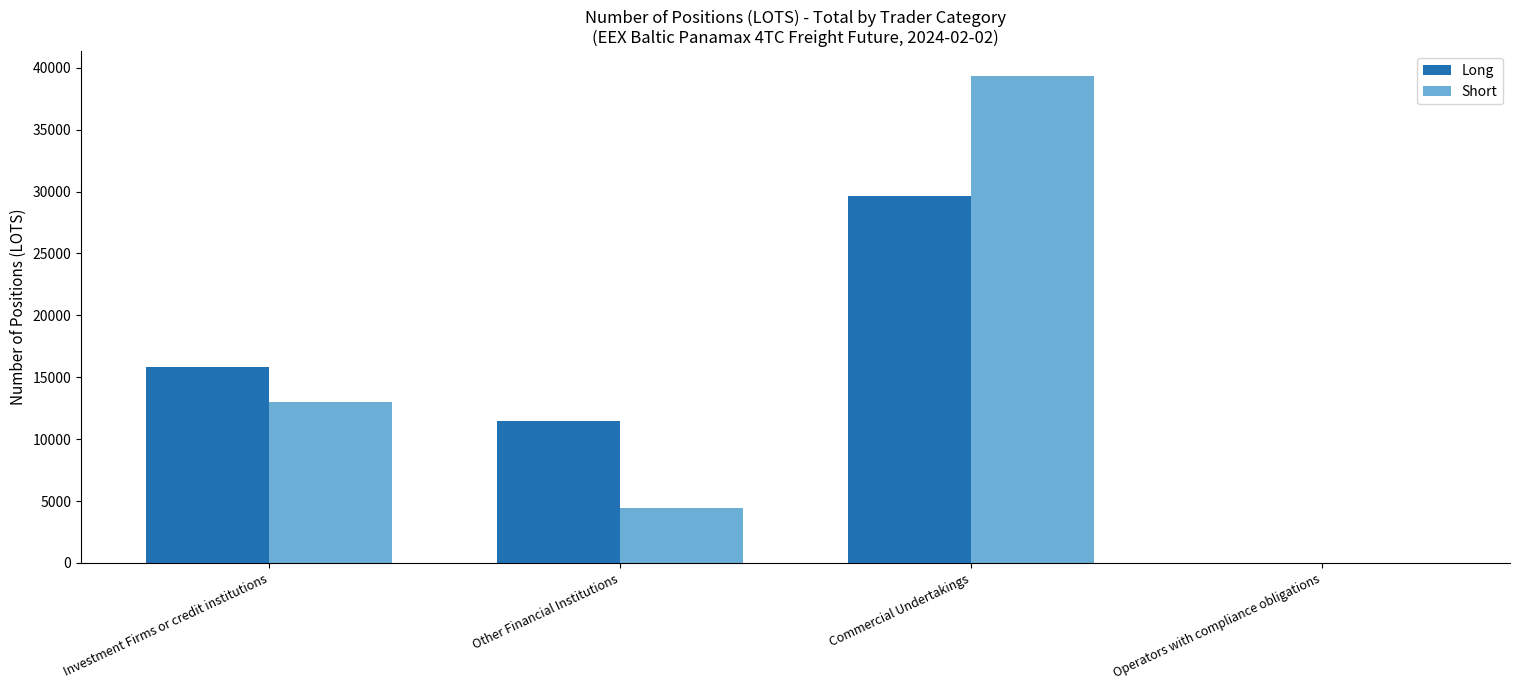

What is the greatest value displayed?

39348.5